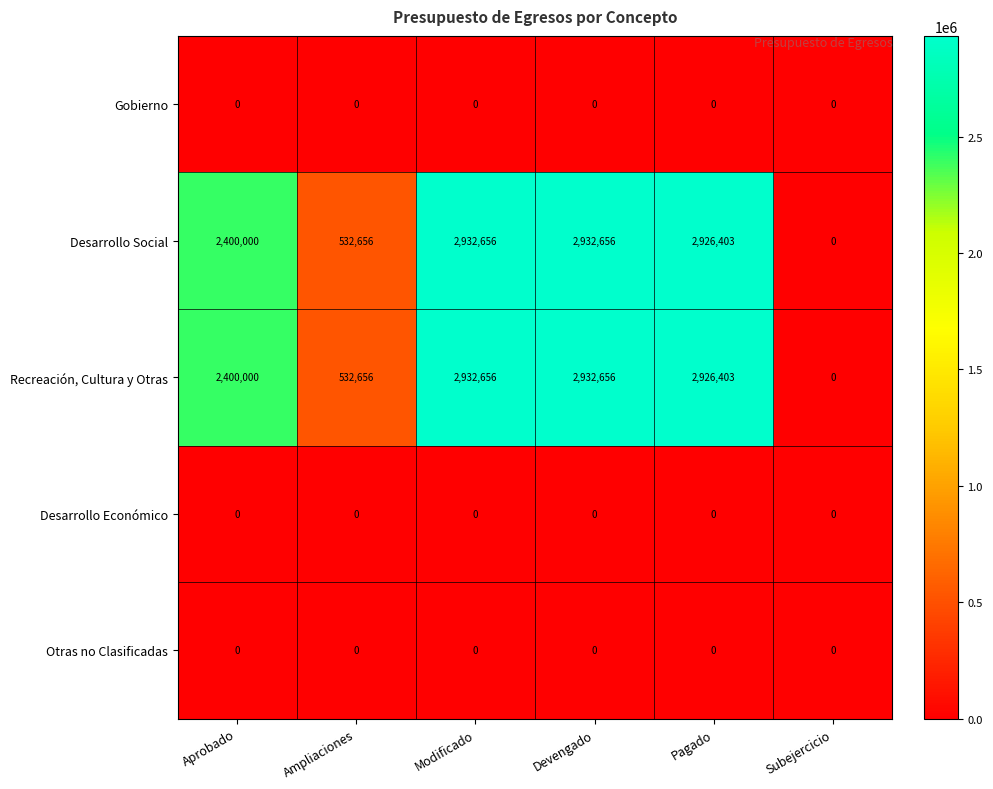

Reading left to right, extract all data points from this chart.

Gobierno: 0	0	0	0	0	0
Desarrollo Social: 2400000	532656	2932656	2932656	2926403	0
Recreación, Cultura y Otras: 2400000	532656	2932656	2932656	2926403	0
Desarrollo Económico: 0	0	0	0	0	0
Otras no Clasificadas: 0	0	0	0	0	0